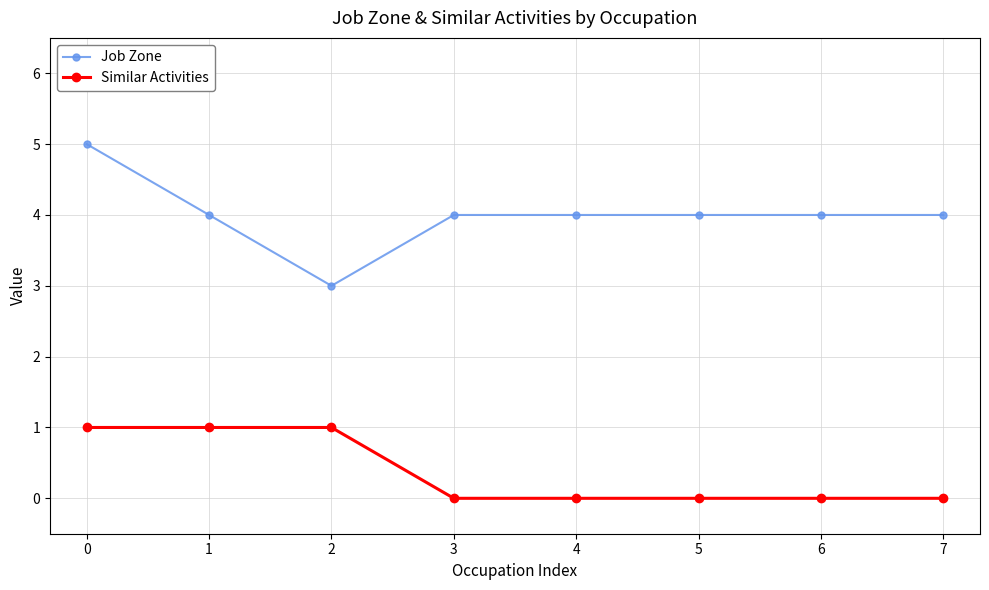

What is the value of the Job Zone point at the 1st from the left?

5